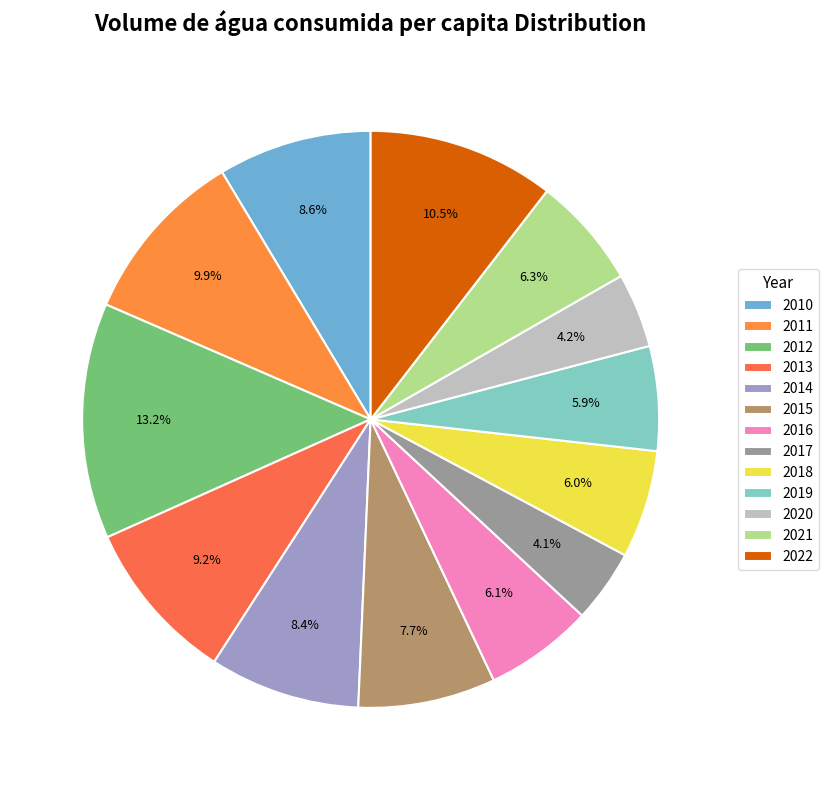

Does any single category account for the majority?

No